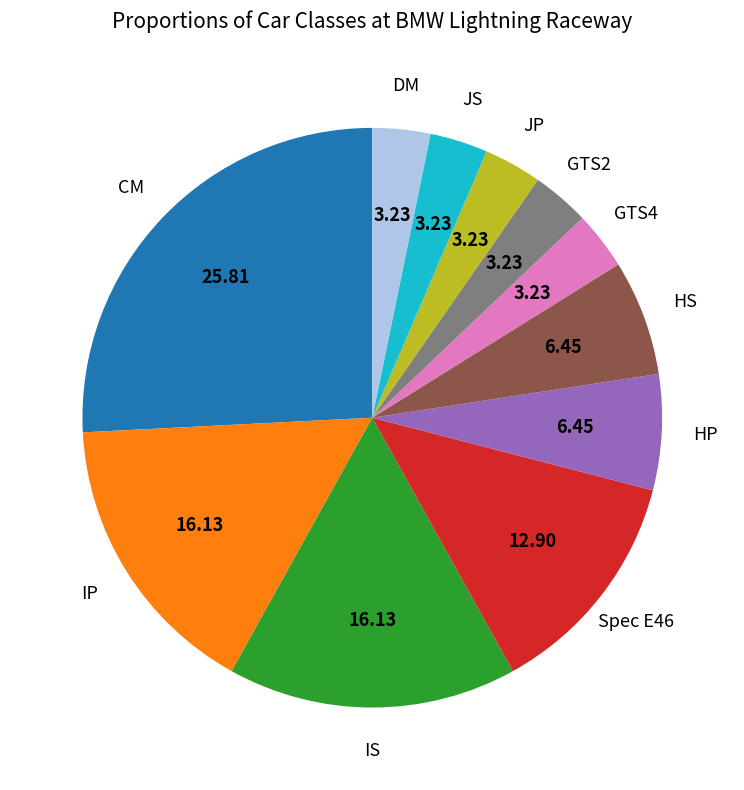

Does any single category account for the majority?

No